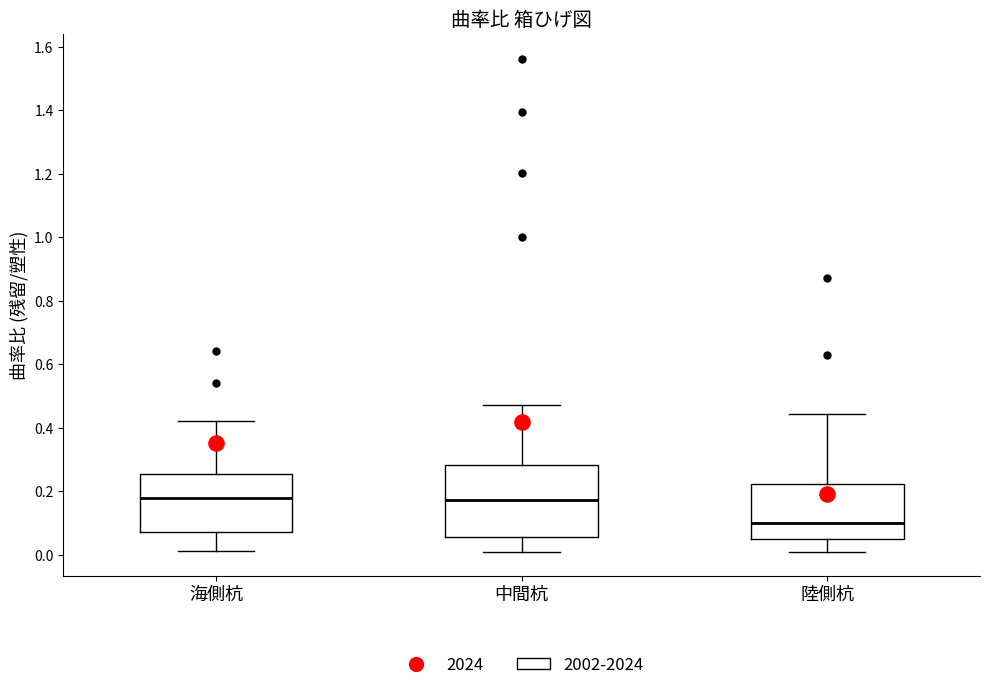

Reading left to right, transcribe this box plot: for each box, give where its median line is, the range the box spans, and where its two whiskers end, as read against the y-axis. The values are not printed on the chart, so give them approximately, as read against the axis.

海側杭: median 0.18, box 0.08 to 0.26, whiskers 0.02 to 0.42
中間杭: median 0.18, box 0.06 to 0.28, whiskers 0.00 to 0.48
陸側杭: median 0.10, box 0.06 to 0.22, whiskers 0.02 to 0.44